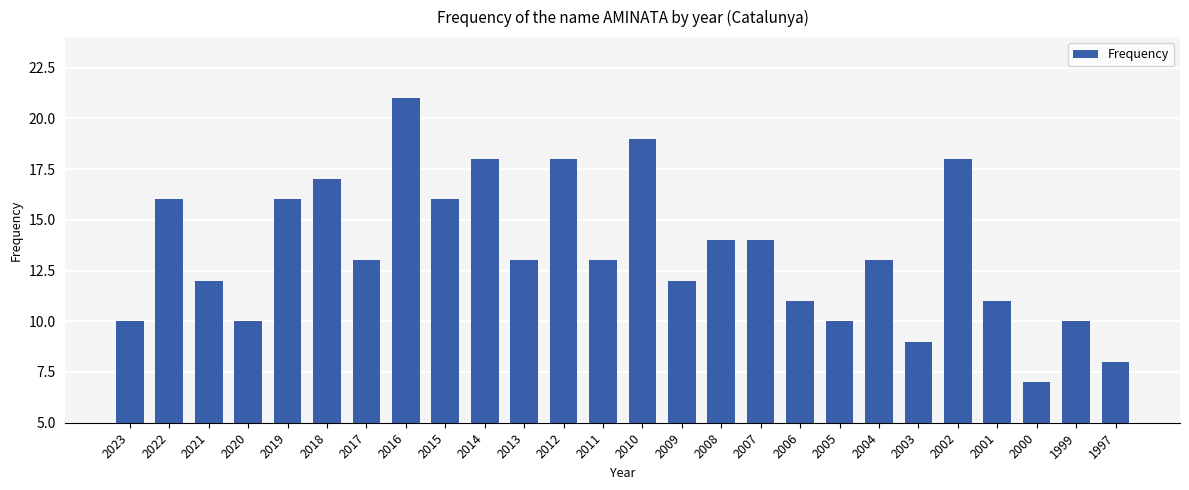

Does the chart contain stacked bars?

No